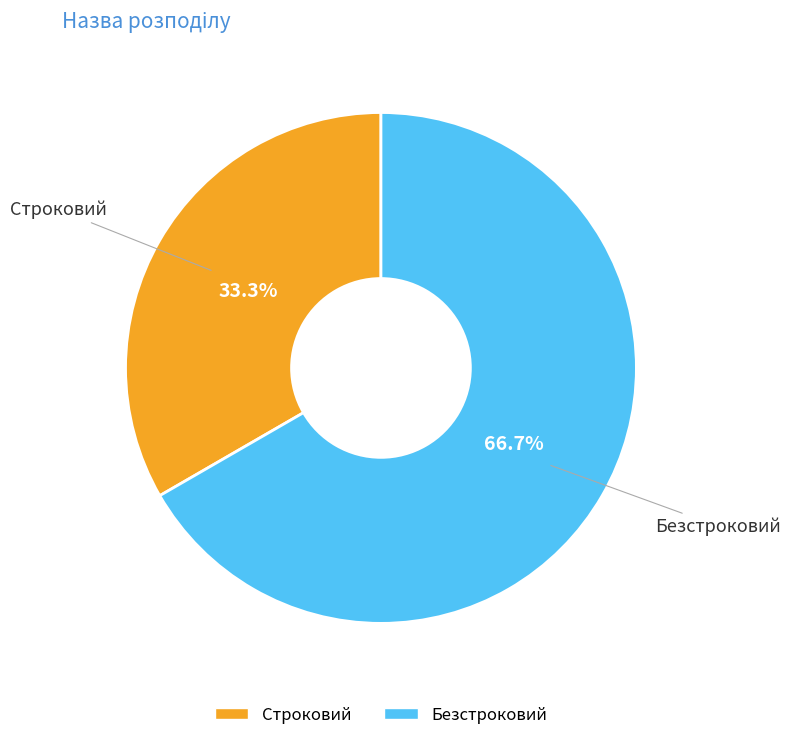

To the nearest percent, what is the average slice percentage?

50%